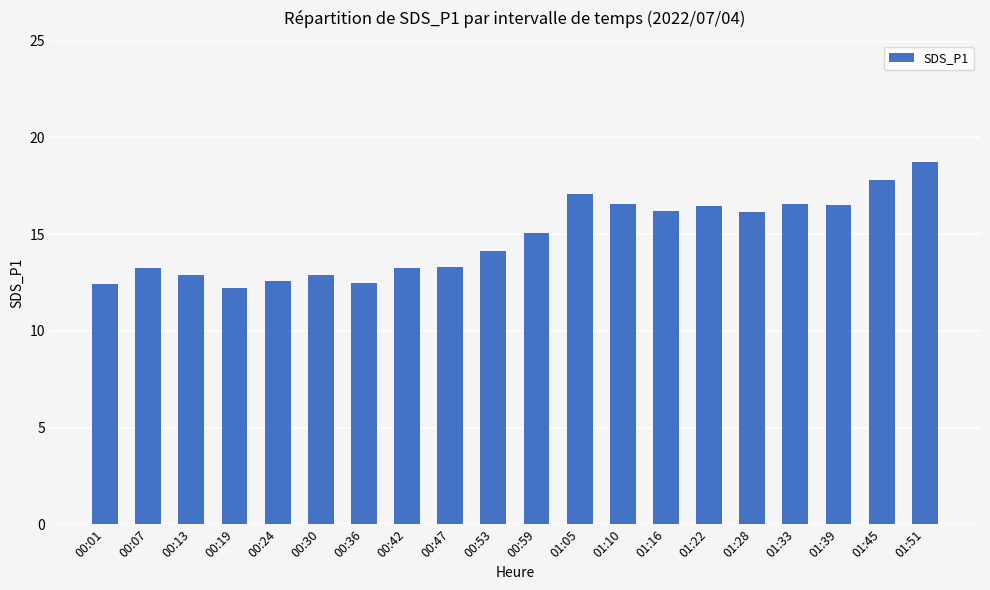

Between 00:13 and 00:59, which is larger?

00:59